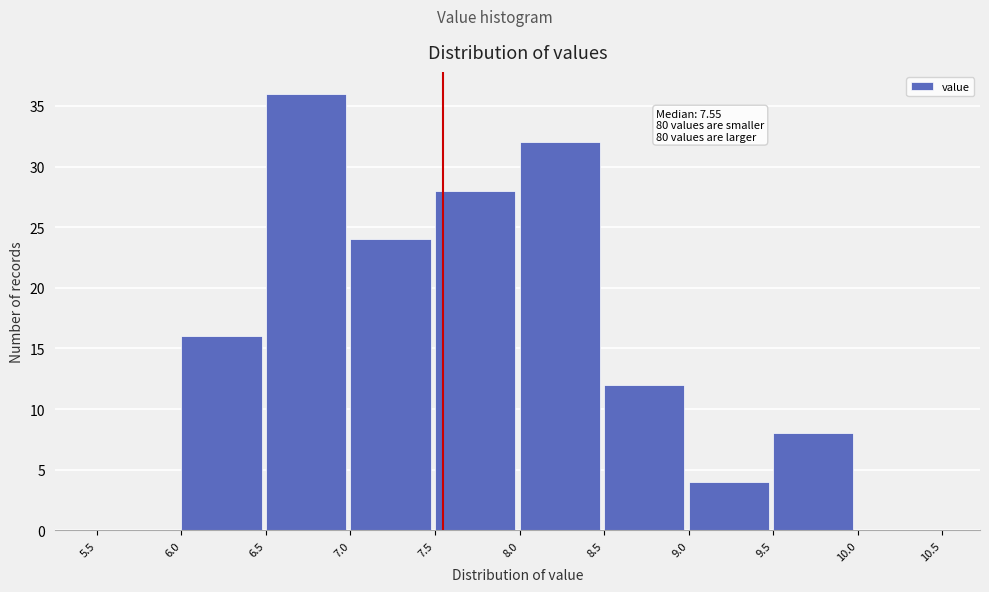

Which range on the x-axis has the tallest bar?

6.5 to 7.0